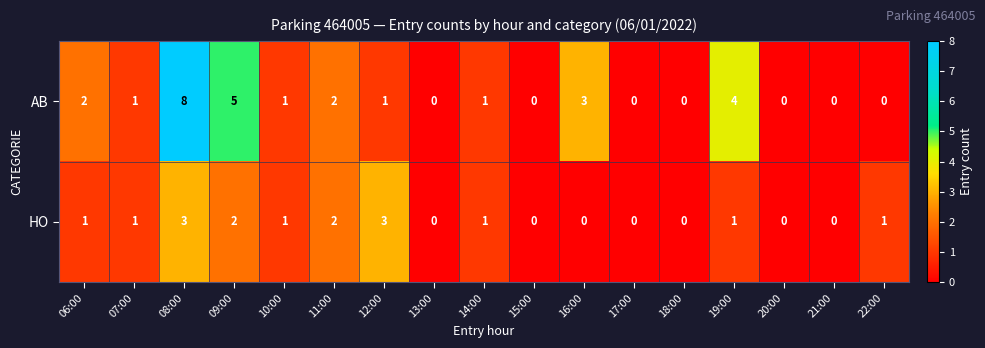

Which series has the largest range (max minus min)?

AB